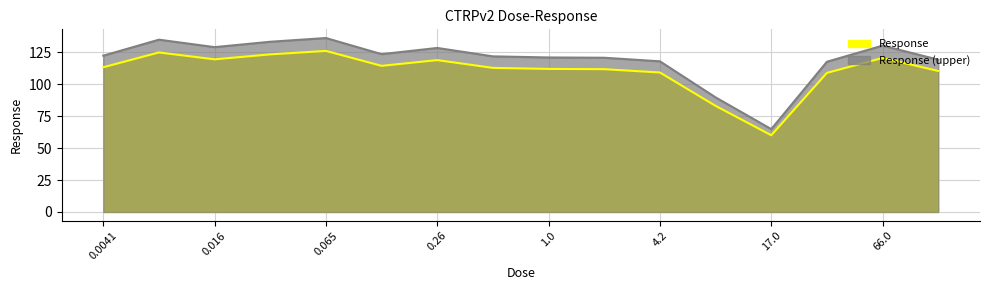

Which has a higher value, 1.0 or 0.032?

0.032